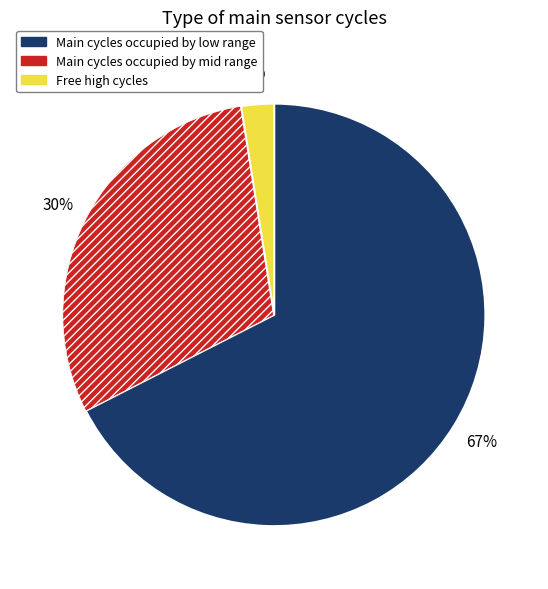

Is there a majority slice in this chart?

Yes